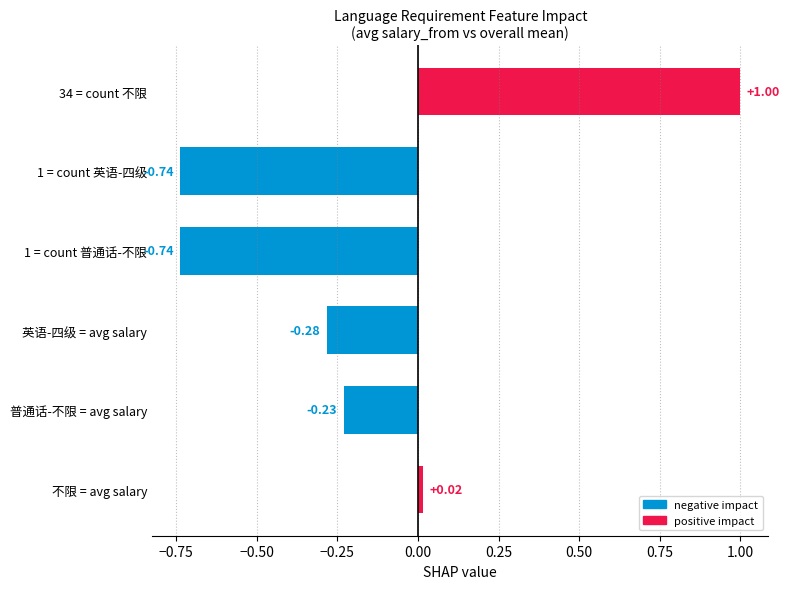

What is the label of the 1st bar from the bottom?

不限 = avg salary